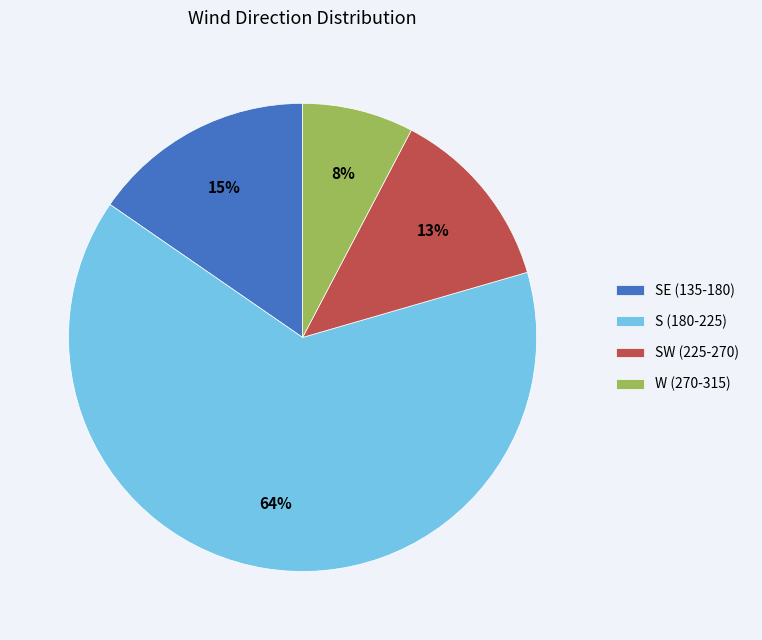

Does S (180-225) account for over 50% of the chart?

Yes